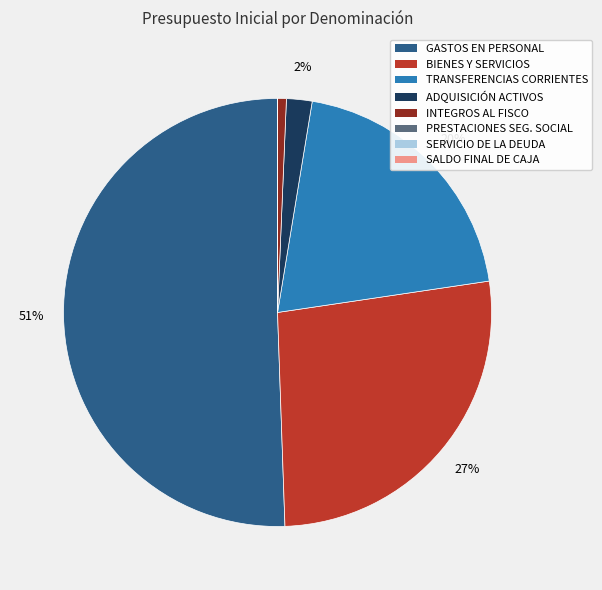

To the nearest percent, what is the average slice percentage?

12%